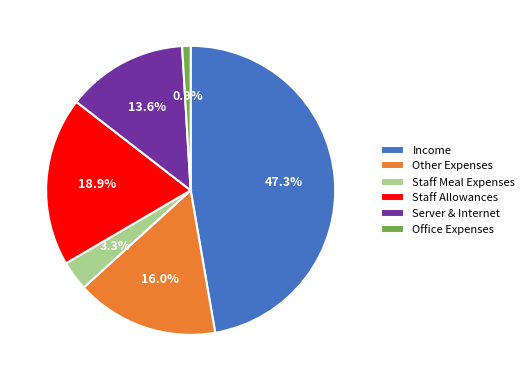

What is the smallest slice in the pie chart?

Office Expenses